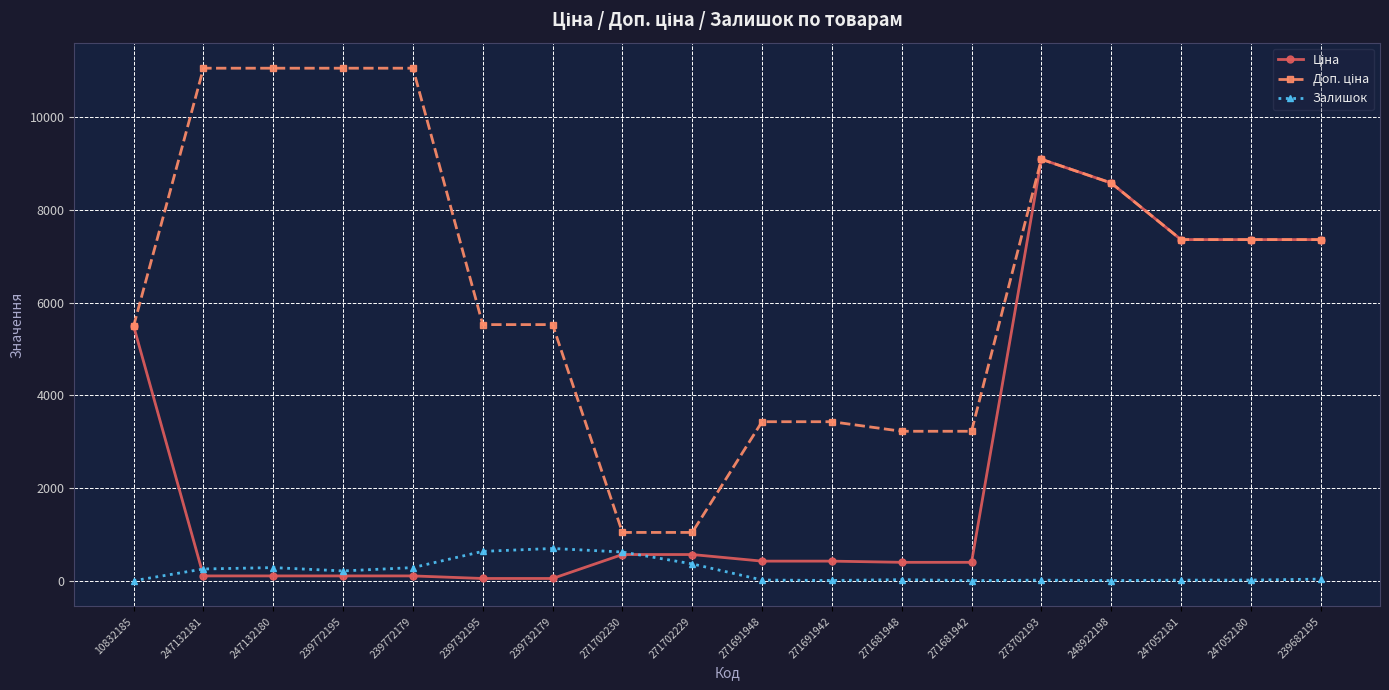

The Залишок series shows 131.2 at 271702230. True or false?

False